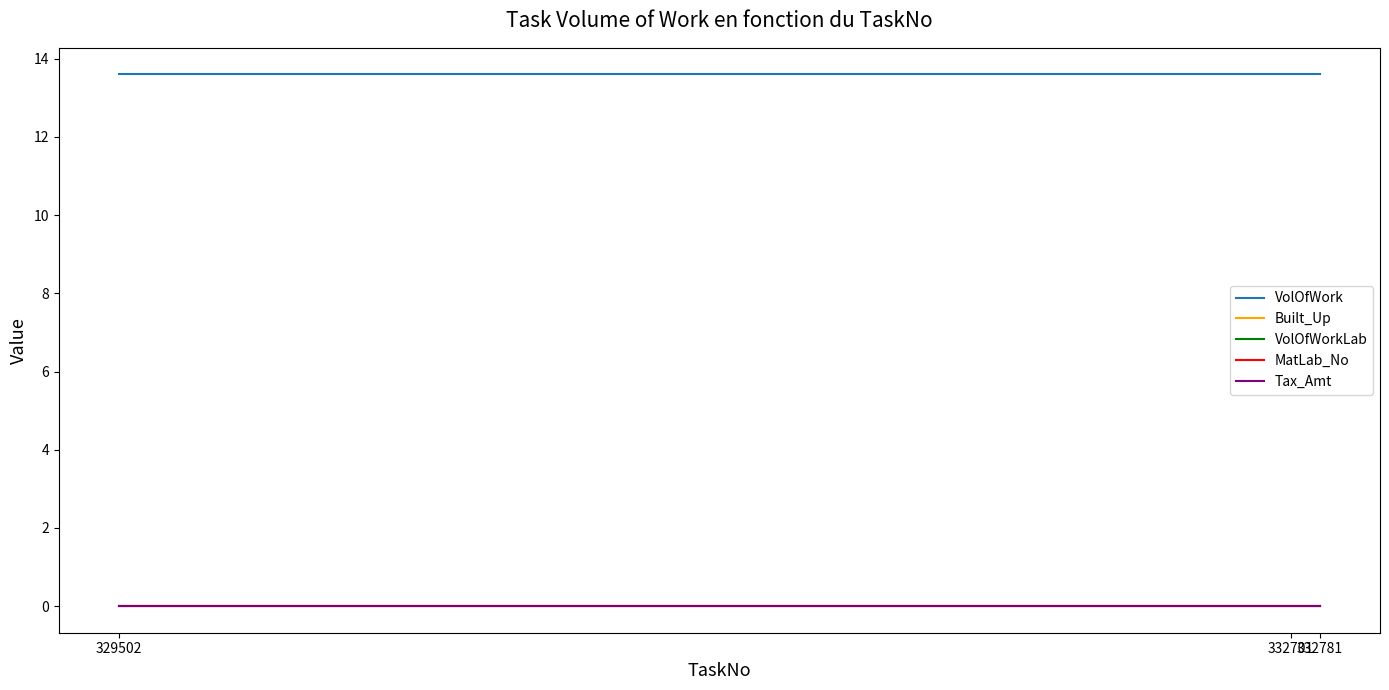

Is this an area chart (filled region under the line)?

No